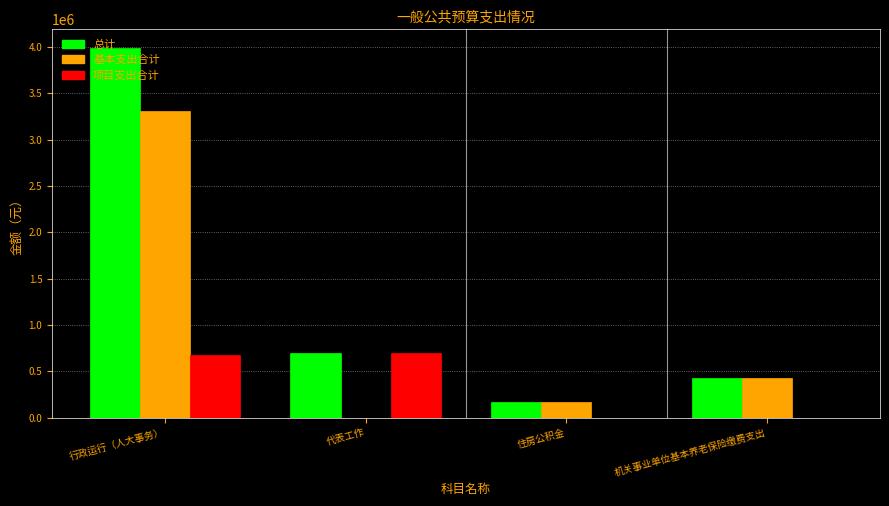

What value does the 总计 series have at 代表工作?

700000.0